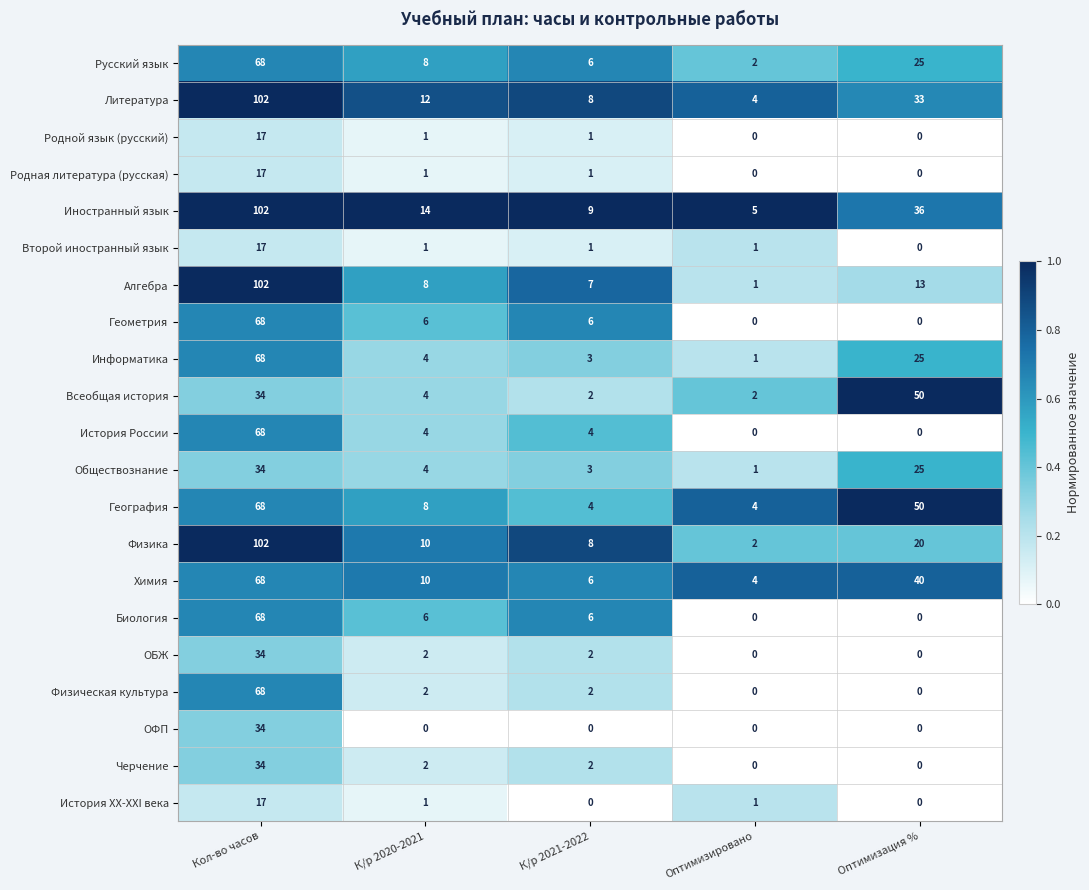

What is the spread (max minus min) of values at Кол-во часов?

85